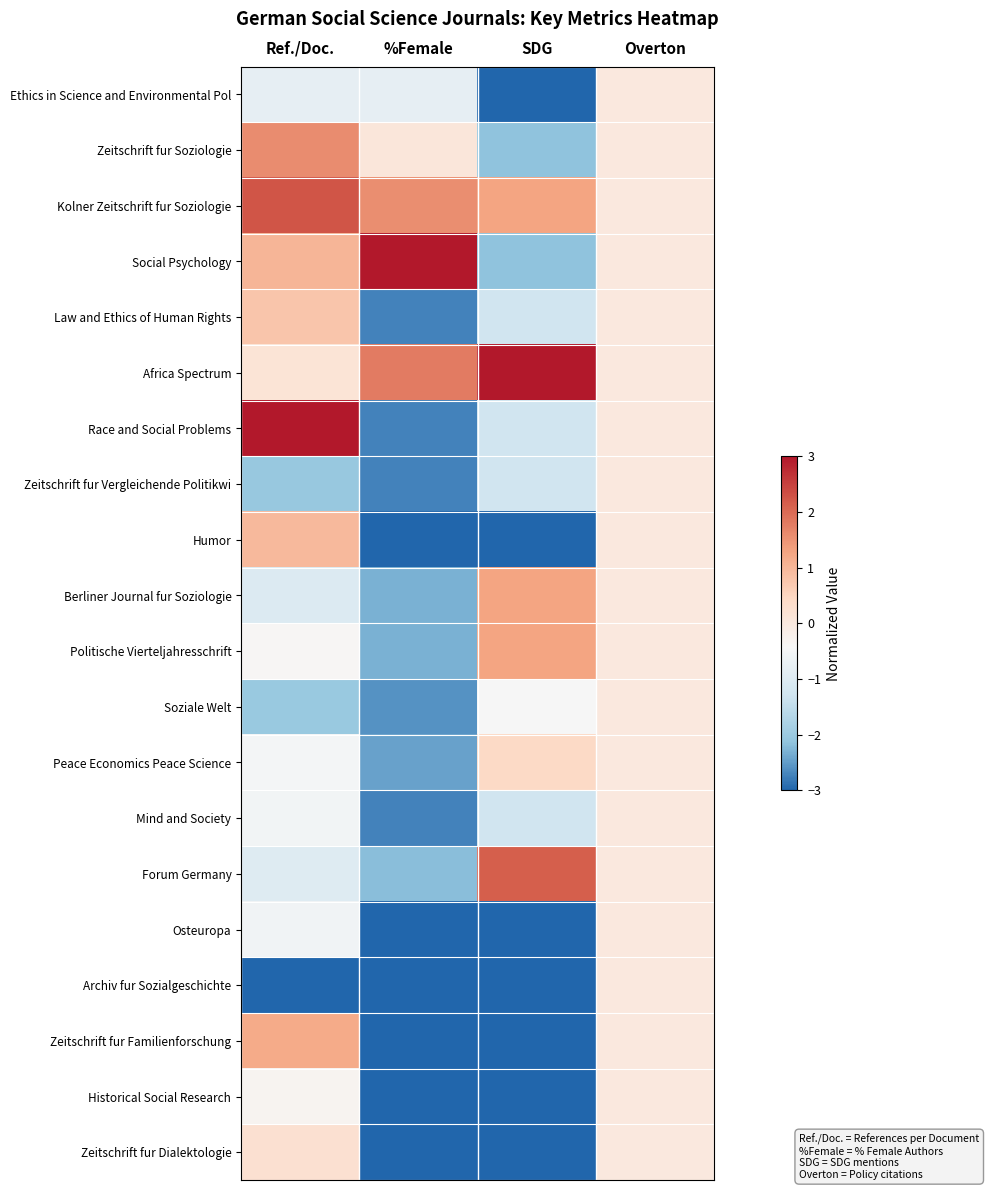

What is the difference between the highest and lowest values at SDG?

6.0